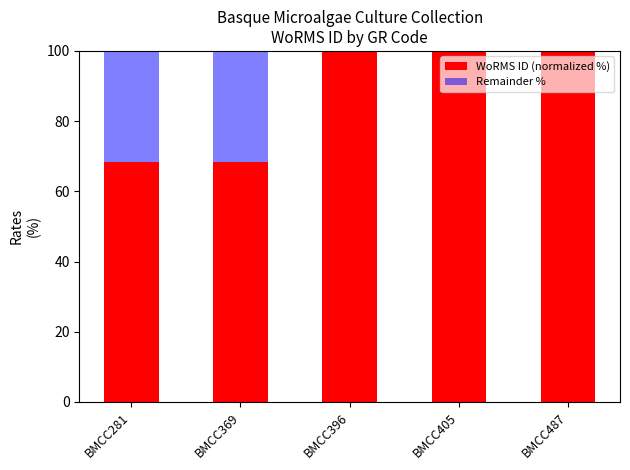

Reading left to right, list the values for the WoRMS ID (normalized %) series.

BMCC281=68.2	BMCC369=68.2	BMCC396=100.0	BMCC405=100.0	BMCC487=100.0